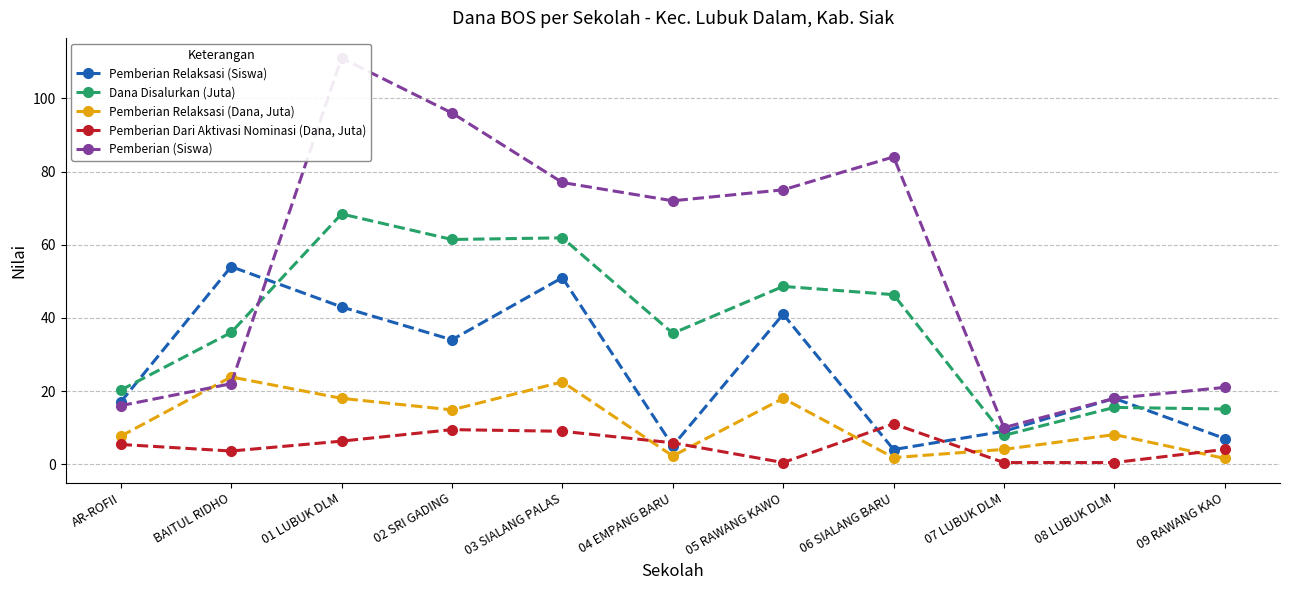

In Pemberian (Siswa), how many points are lower than both neighbors (excluding endpoints)?

2